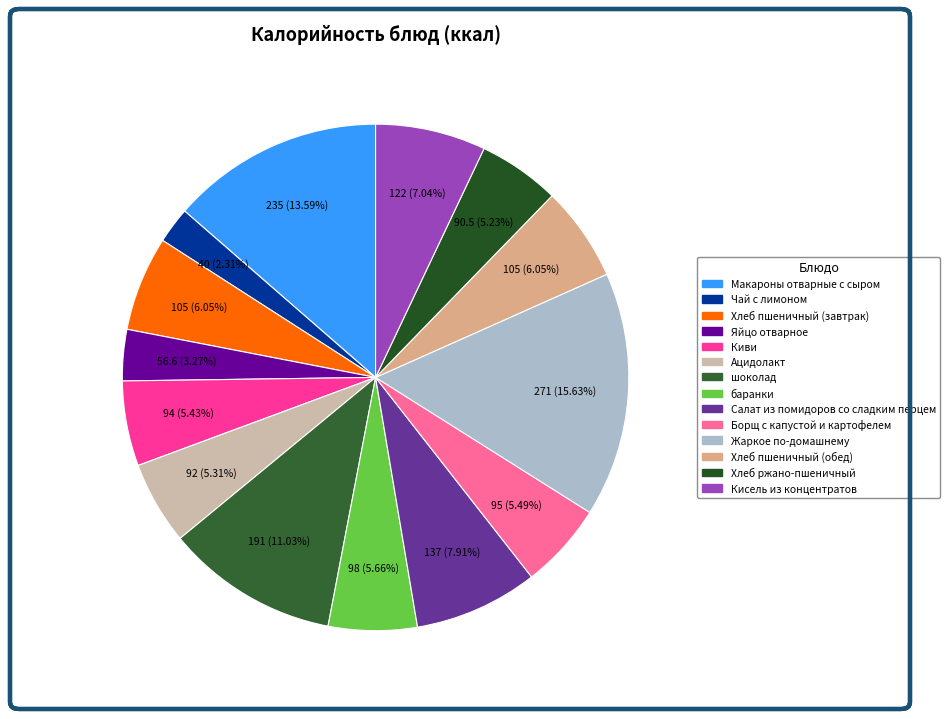

Is there any slice that represents more than half of the pie?

No